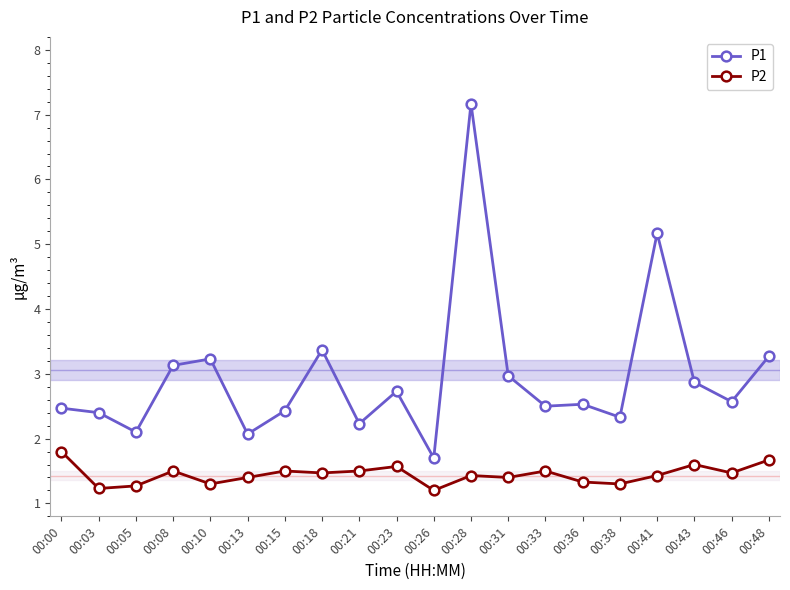

What is the value of the P1 point at the 20th from the left?

3.3